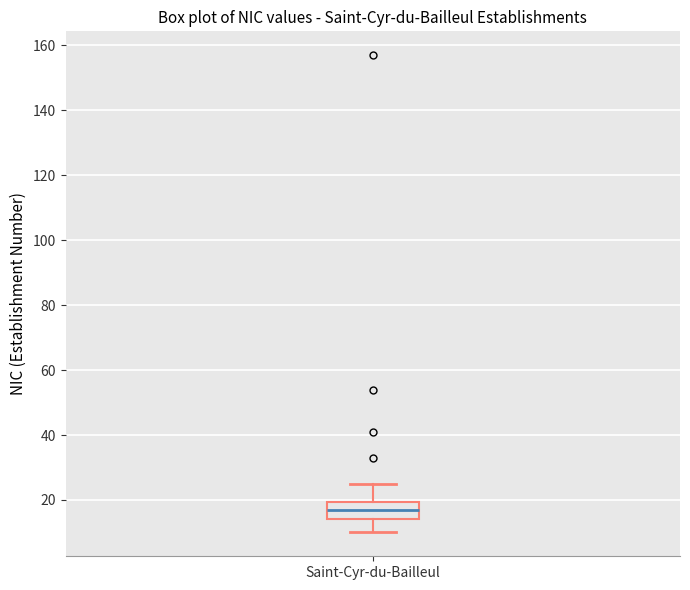

Where does the upper whisker of the box for Saint-Cyr-du-Bailleul end on the y-axis? The values are not printed on the chart, so give them approximately, as read against the axis.

26